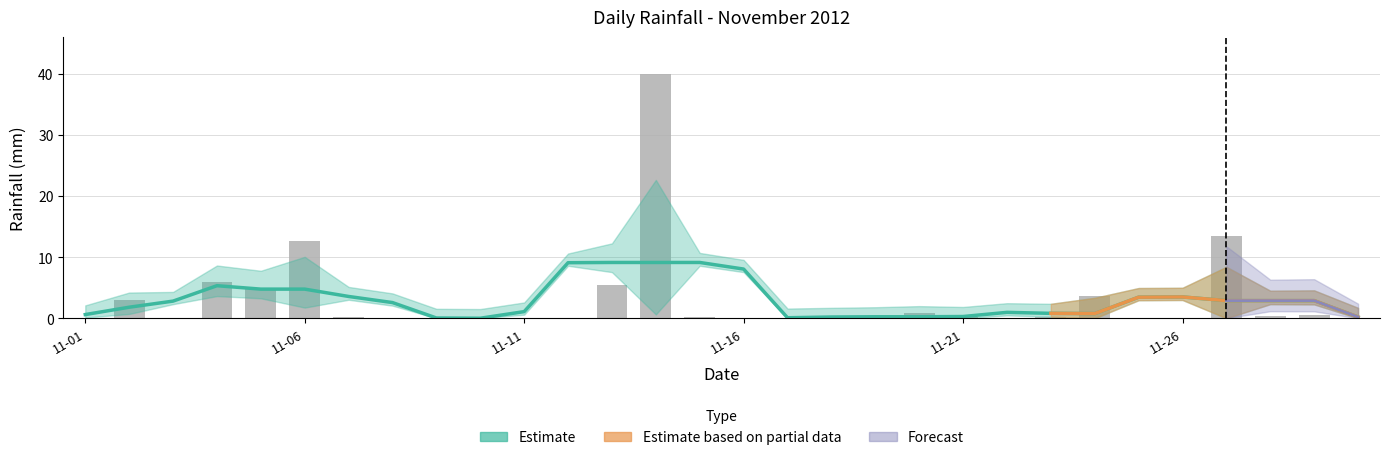

The chart shows a value of 0.7 at 2012-11-28. True or false?

False